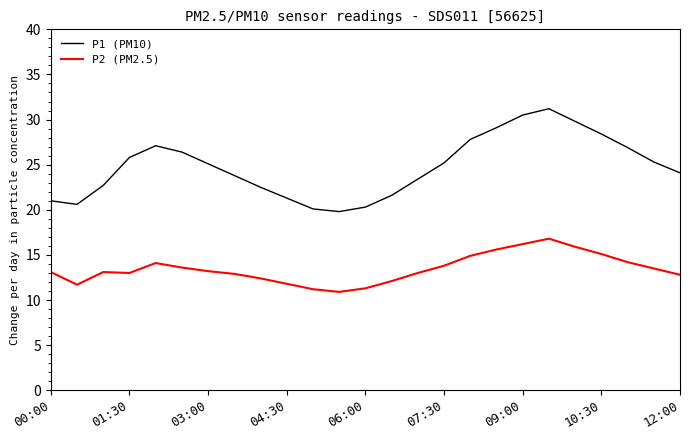

Rank the series by their average value, from highest to lowest.

P1 (PM10), P2 (PM2.5)